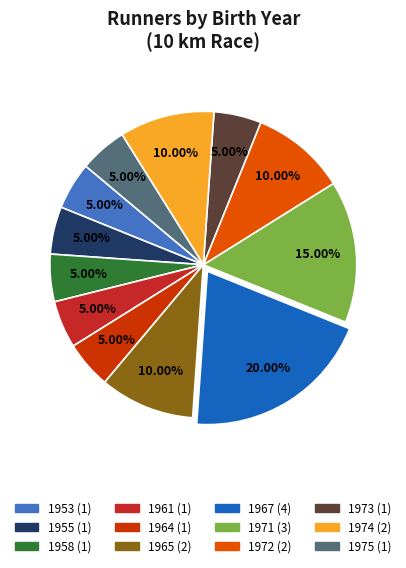

What portion of the pie excludes 1955?

95.0%